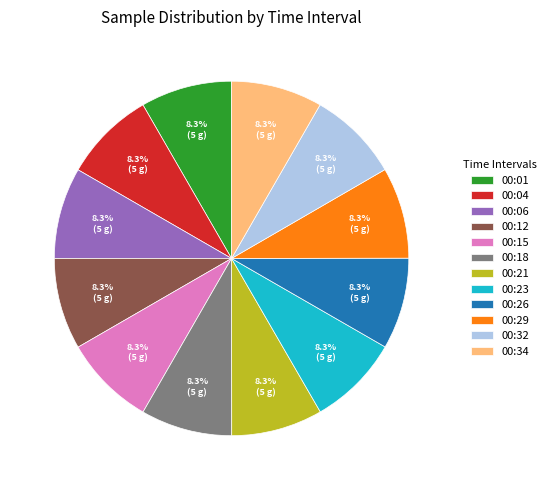

Does 00:29 account for over 50% of the chart?

No